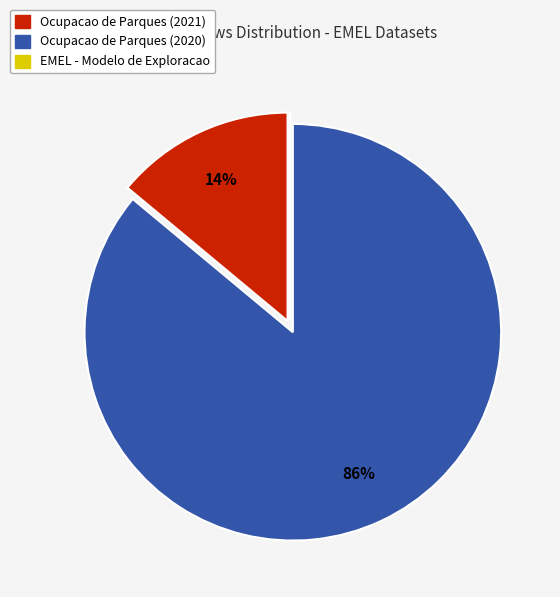

To the nearest percent, what portion does Ocupacao de Parques (2020) represent?

86%